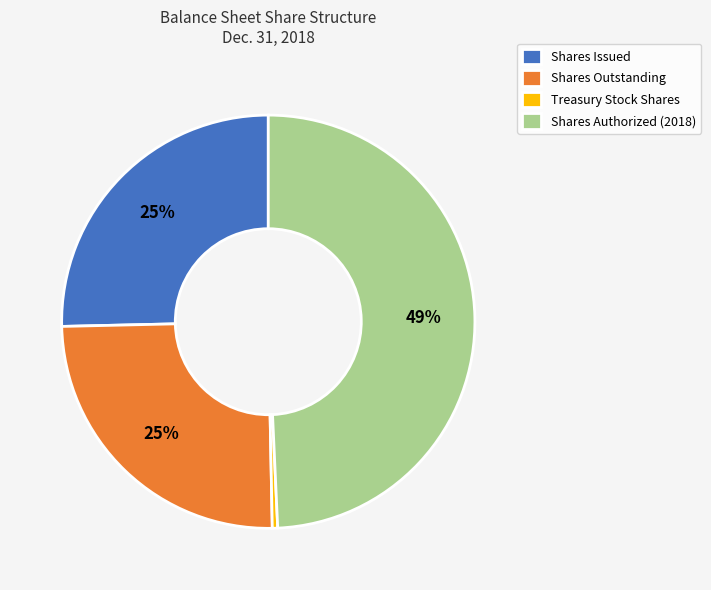

How many segments does this pie chart have?

4